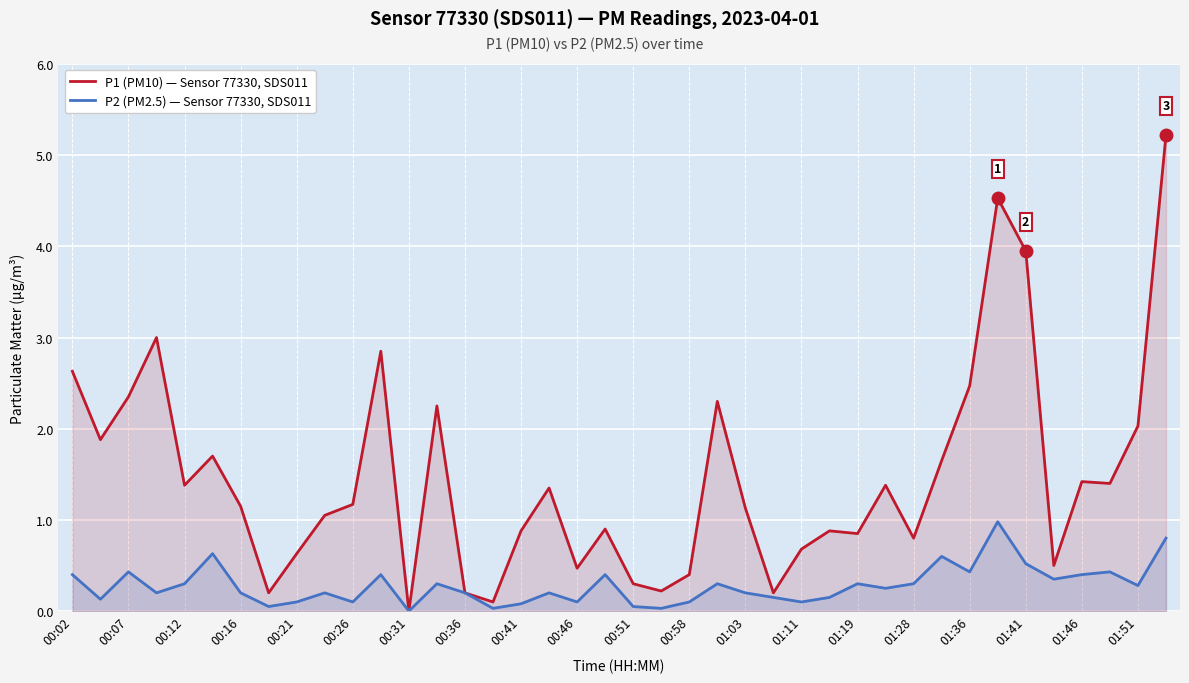

True or false: P1 (PM10) — Sensor 77330, SDS011 has a value of 0.4 at 00:58.

True